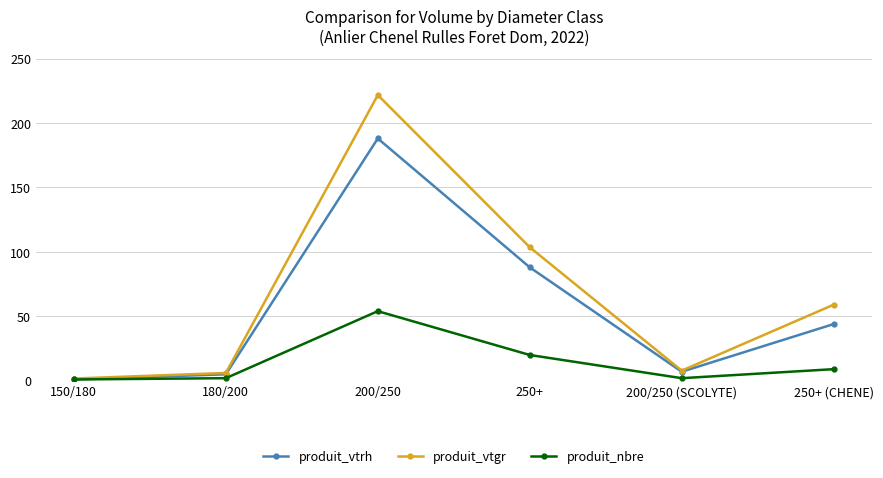

Where is the first local maximum for produit_vtrh?

200/250